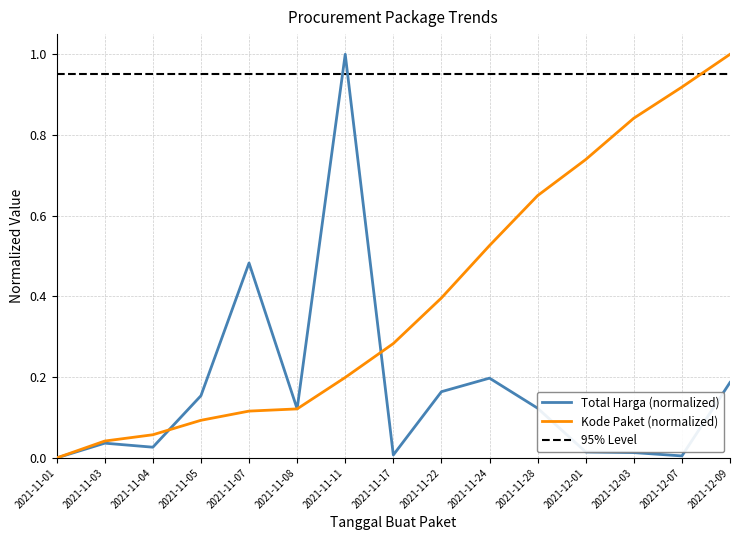

At which label does Kode Paket reach its peak?

2021-12-09